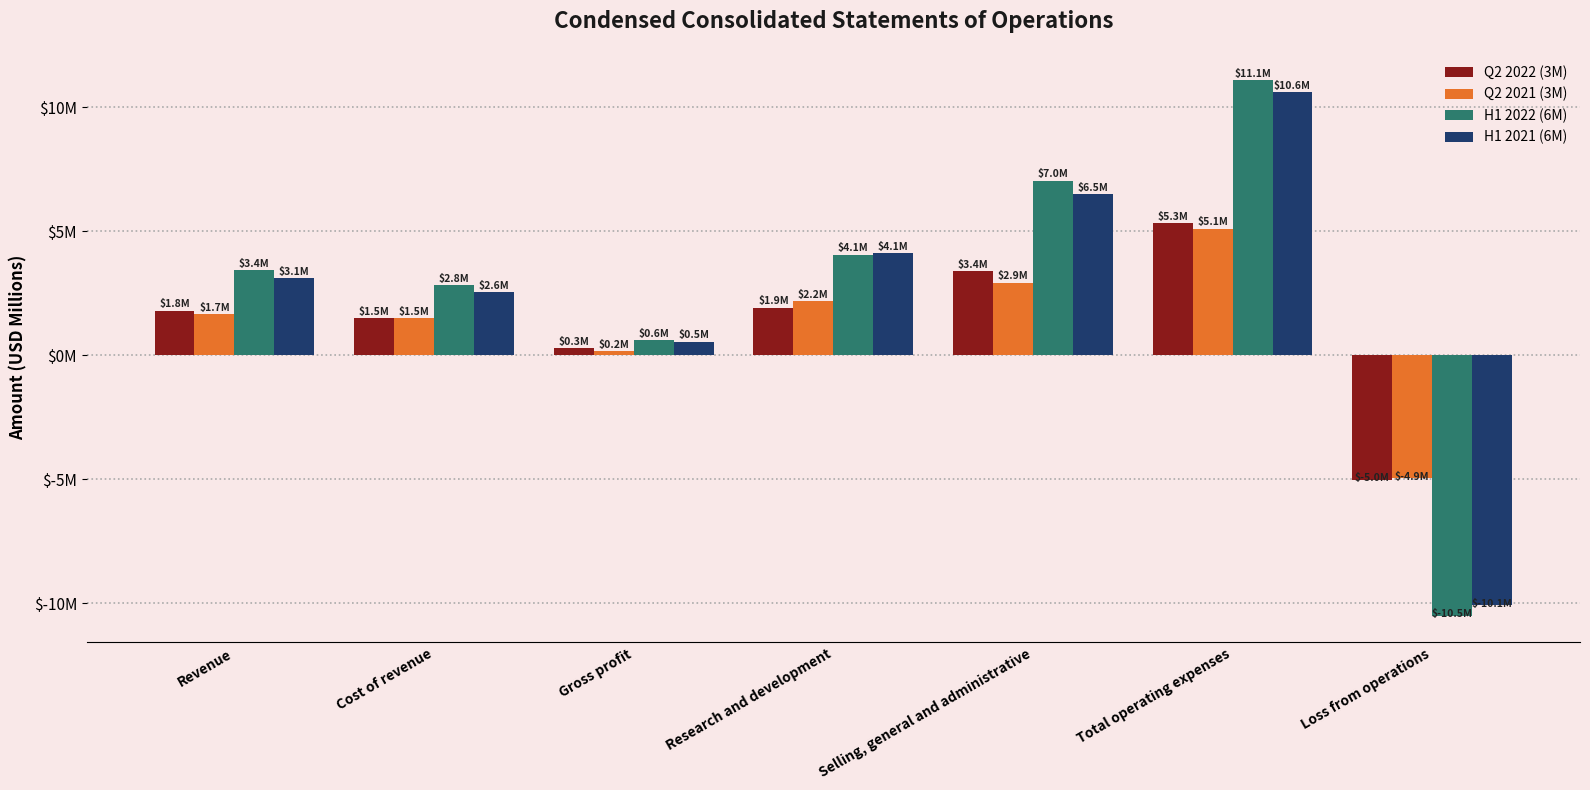

What is the value of the H1 2022 (6M) bar at the 6th from the left?

11.1